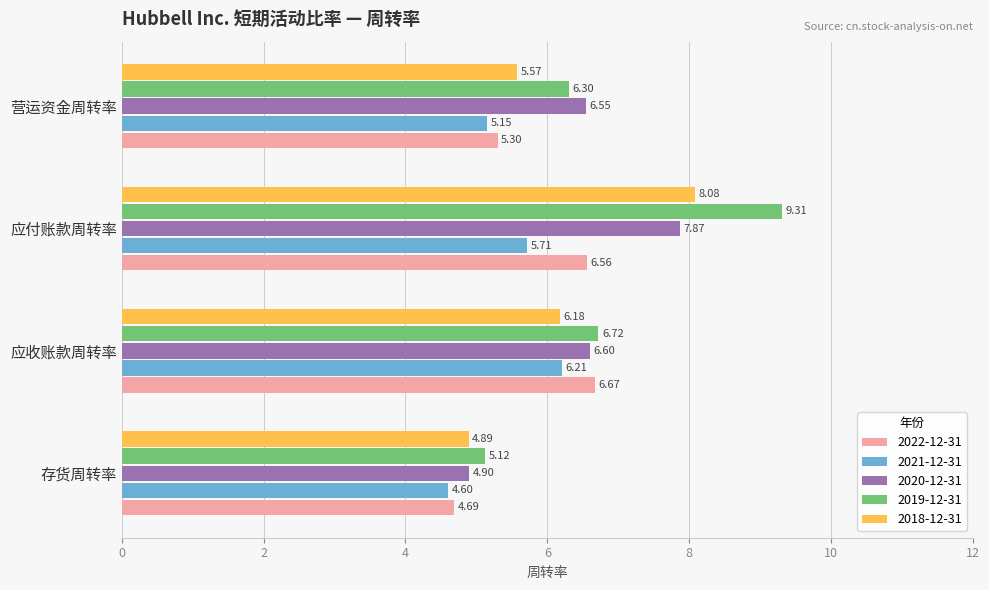

Which series has the largest range (max minus min)?

2019-12-31